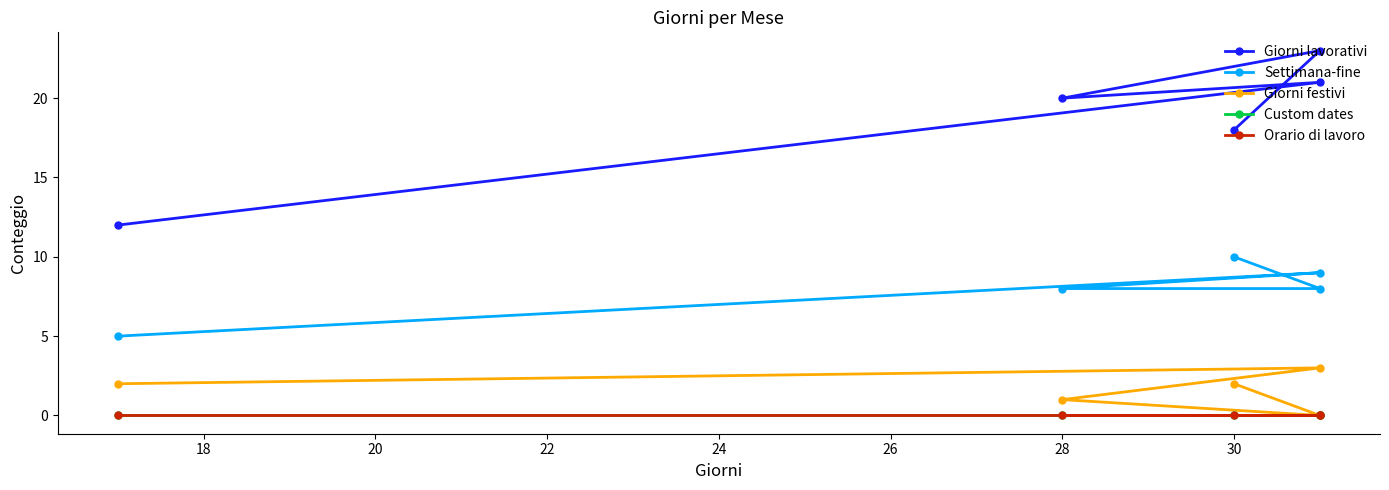

Between 22 and 20, which is larger?

22